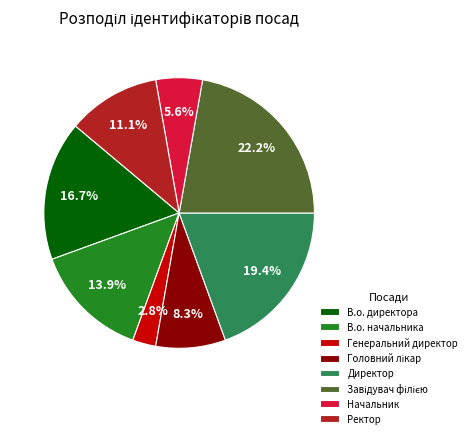

Is there a majority slice in this chart?

No